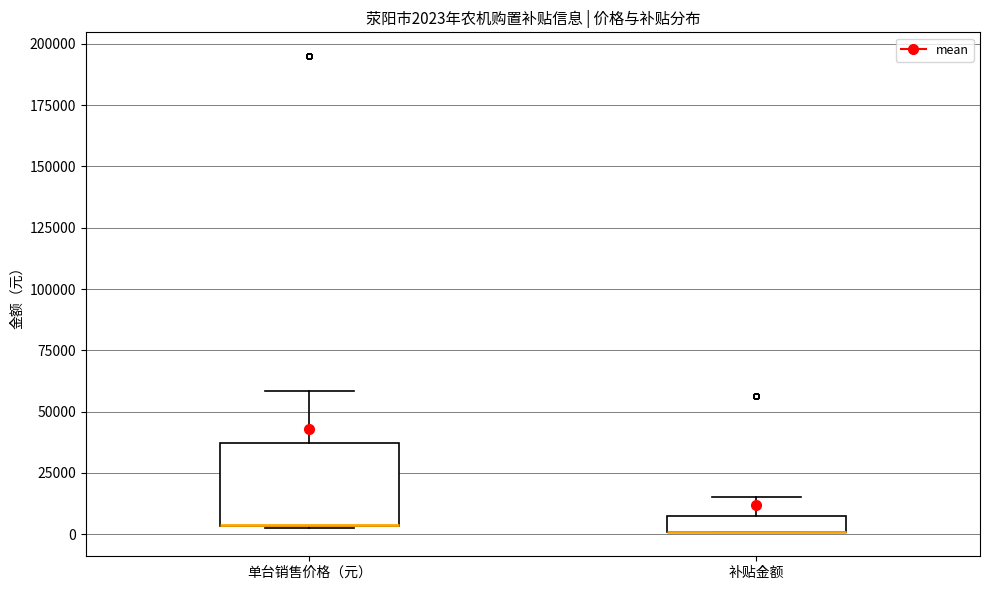

Which box is the tallest, from its lower edge to its upper edge?

单台销售价格（元）